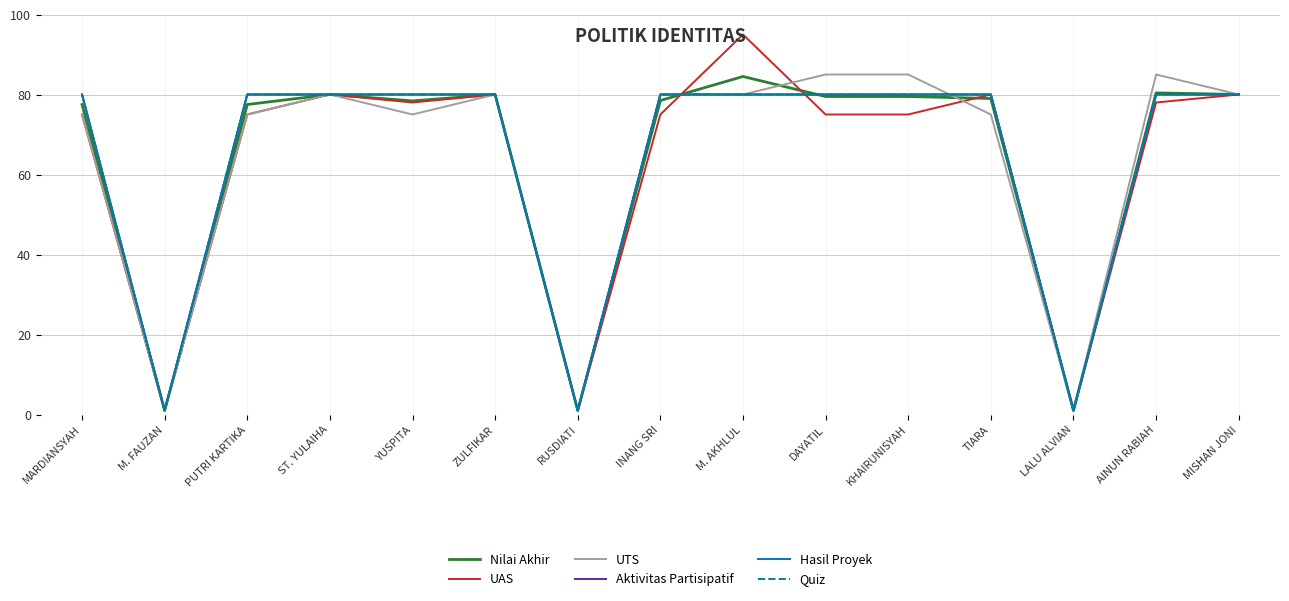

What is the label of the 12th point from the right?

ST. YULAIHA